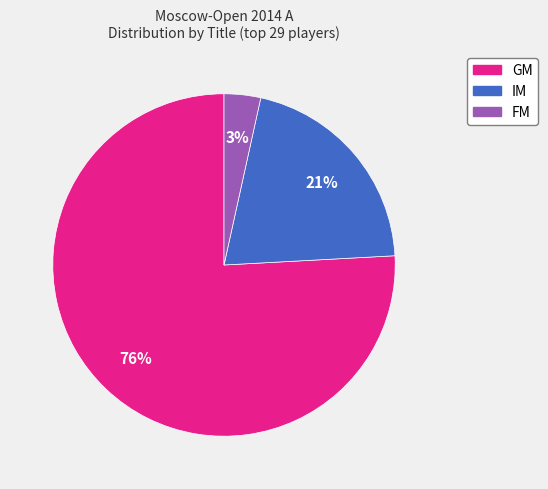

Which slice is the largest?

GM